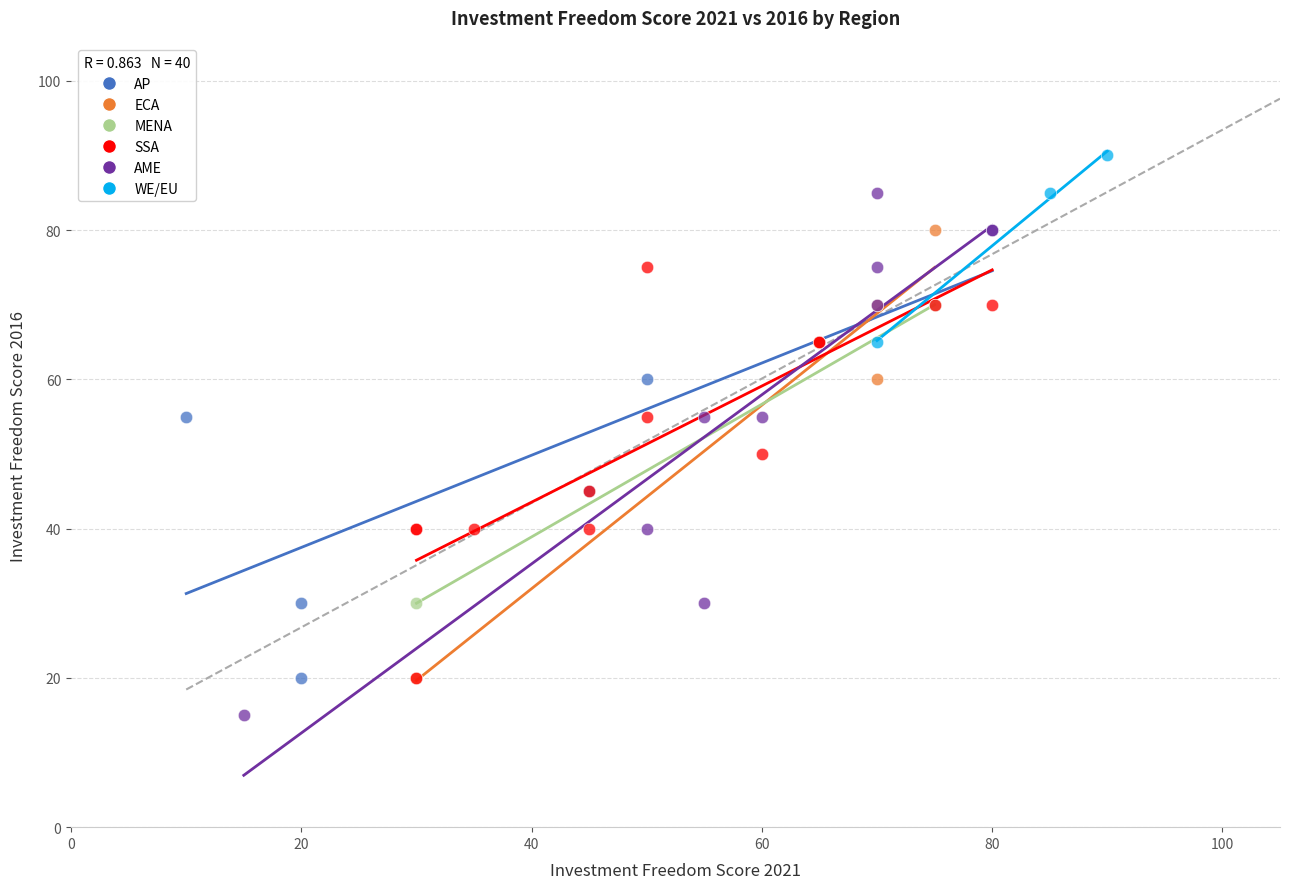

Which series reaches the maximum Y coordinate?

WE/EU